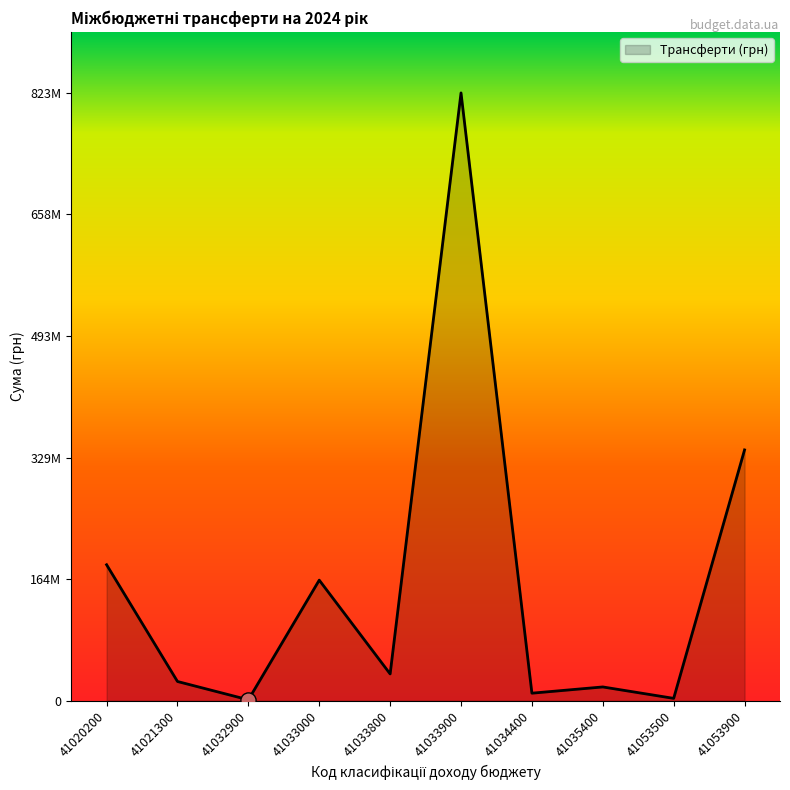

Between 41033800 and 41035400, which is larger?

41033800